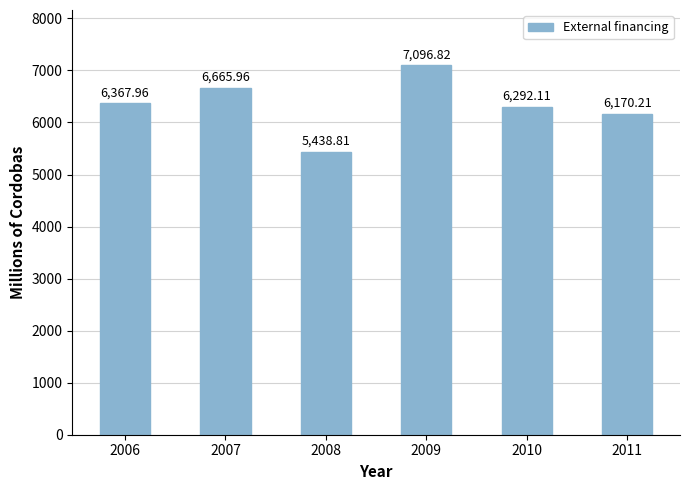

Between 2007 and 2008, which is larger?

2007